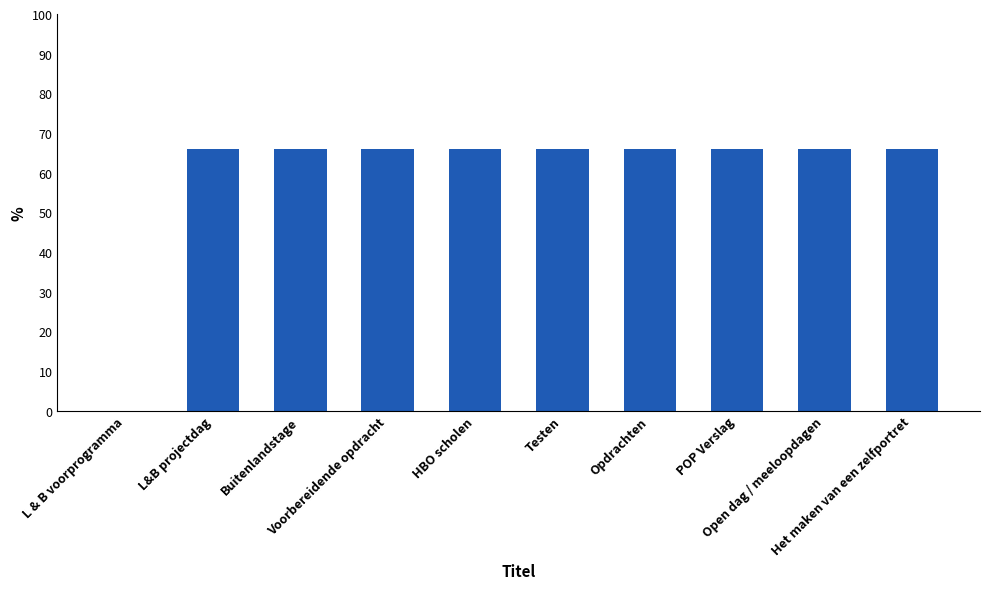

What is the sum of all values?

594.0